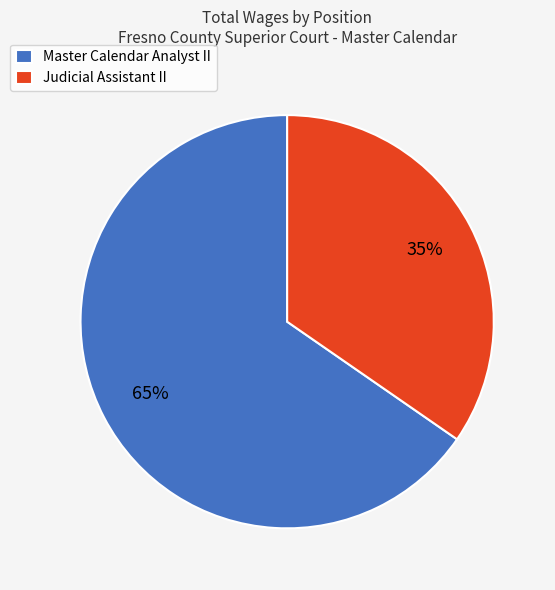

Which category has the smallest portion of the pie?

Judicial Assistant II